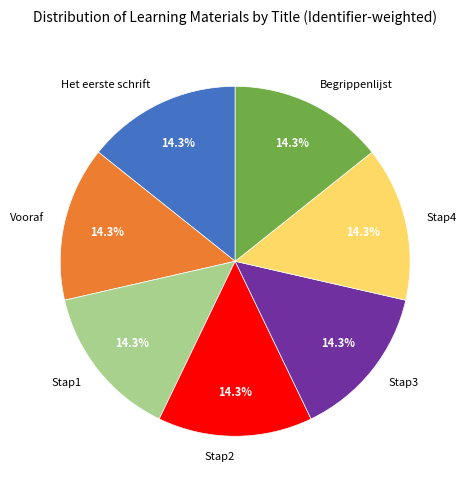

To the nearest percent, what is the average slice percentage?

14%